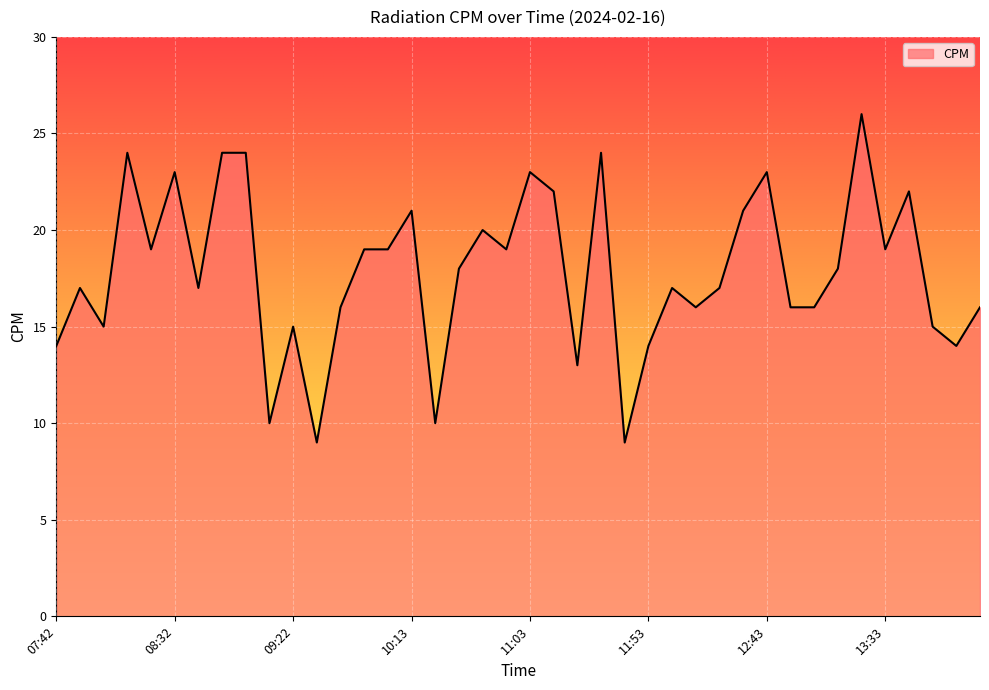

What is the smallest value displayed?

9